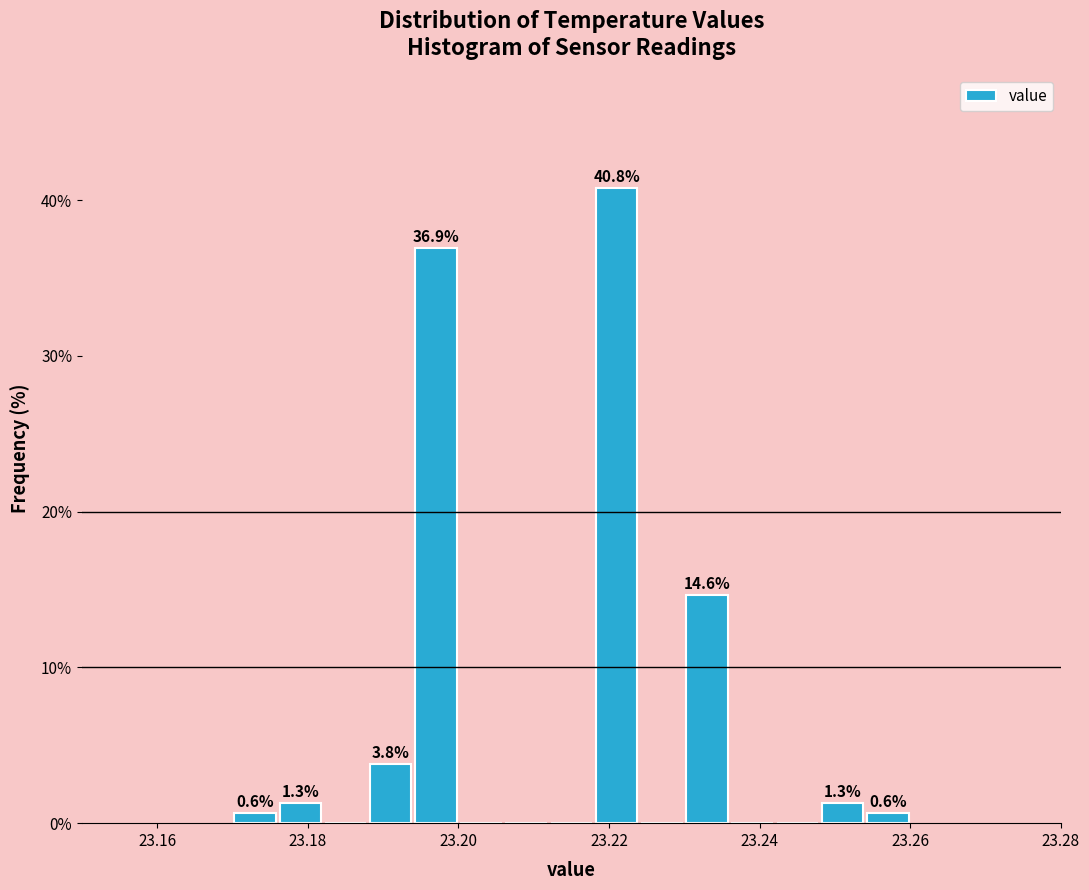

Around what value on the x-axis is the tallest bar? Give the approximate position of its centre, as read against the axis.

23.222